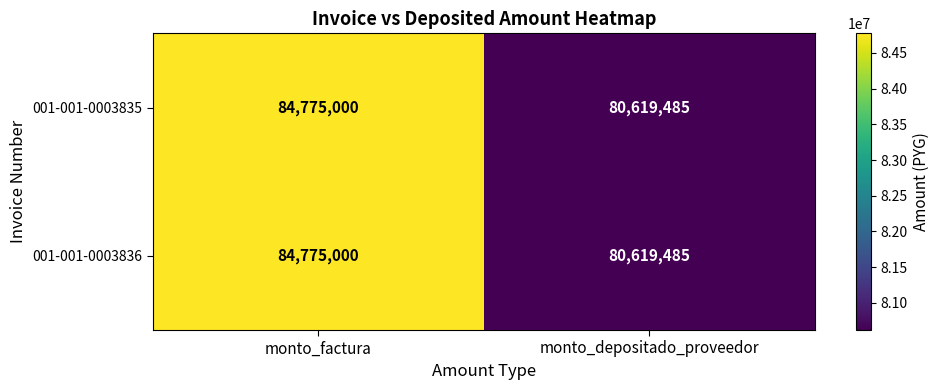

Is the value of 001-001-0003836 at monto_depositado_proveedor greater than the value of 001-001-0003835 at monto_factura?

No